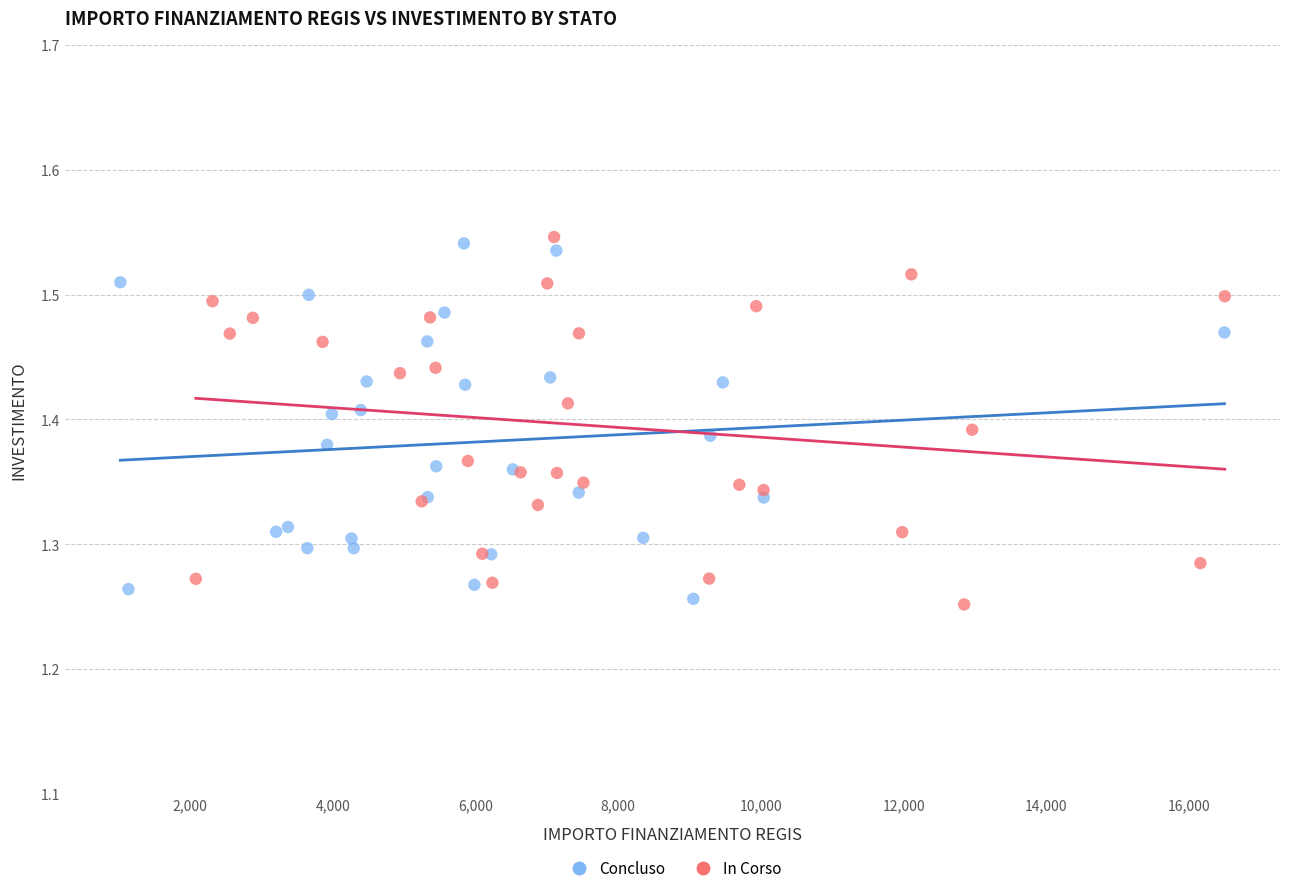

Which series contains the highest Y value?

In Corso